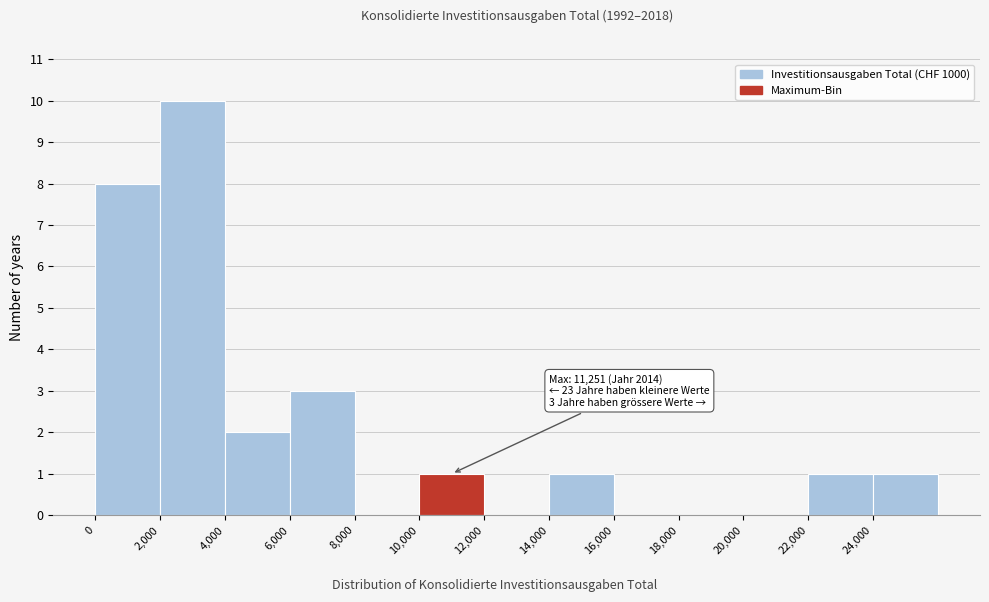

Over which range of the x-axis is the bar tallest?

2000 to 4000